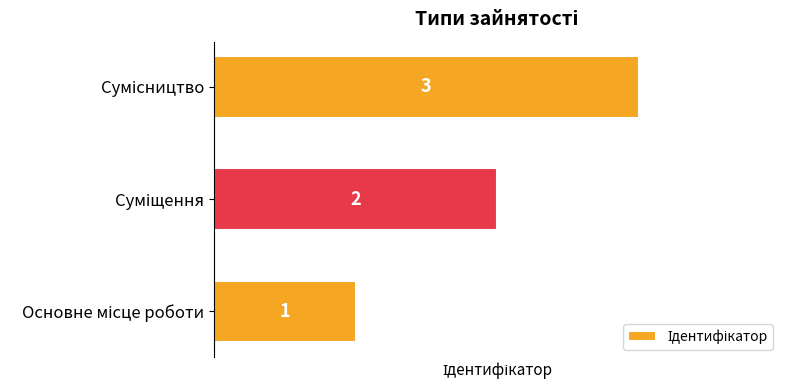

How many values are between 1 and 3?

3